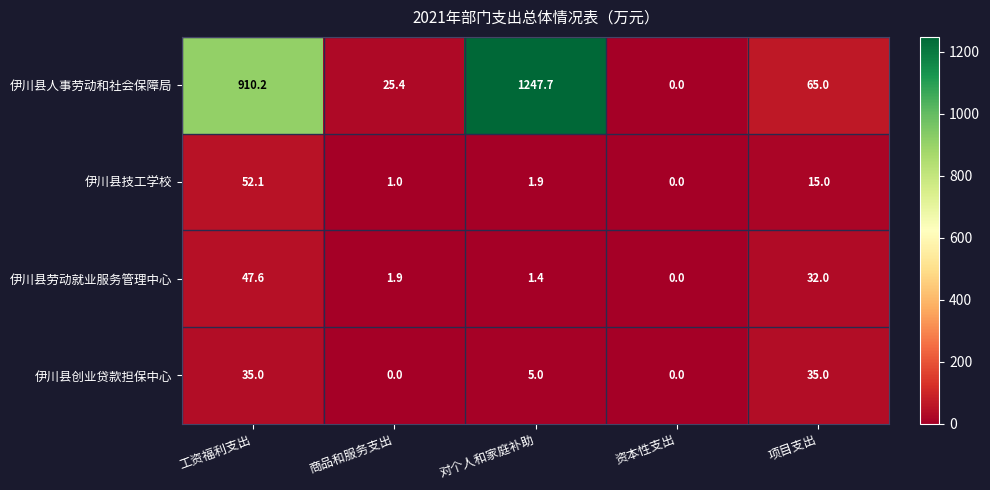

At which label is 伊川县技工学校 closest to 26?

项目支出